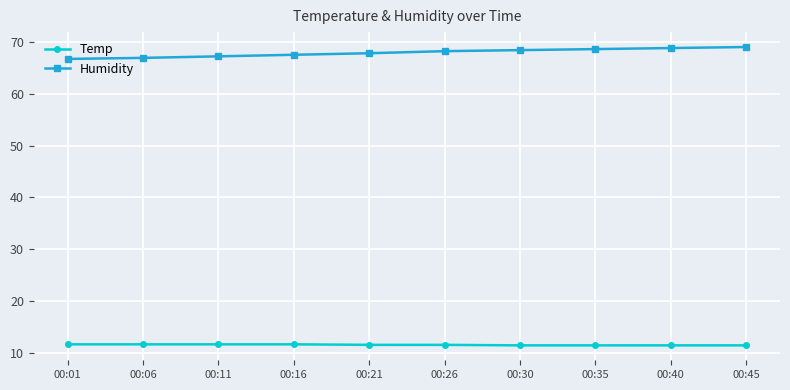

Is this an area chart (filled region under the line)?

No